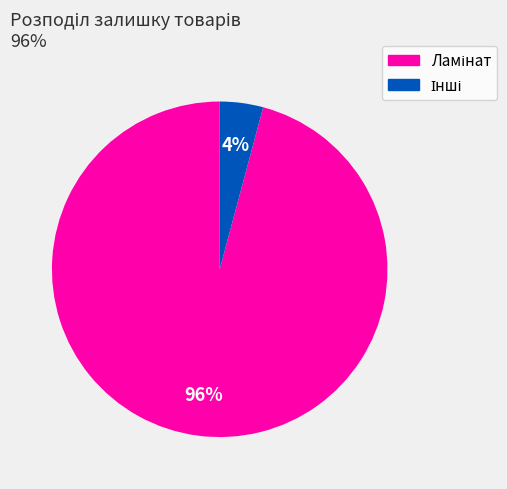

Does any single category account for the majority?

Yes